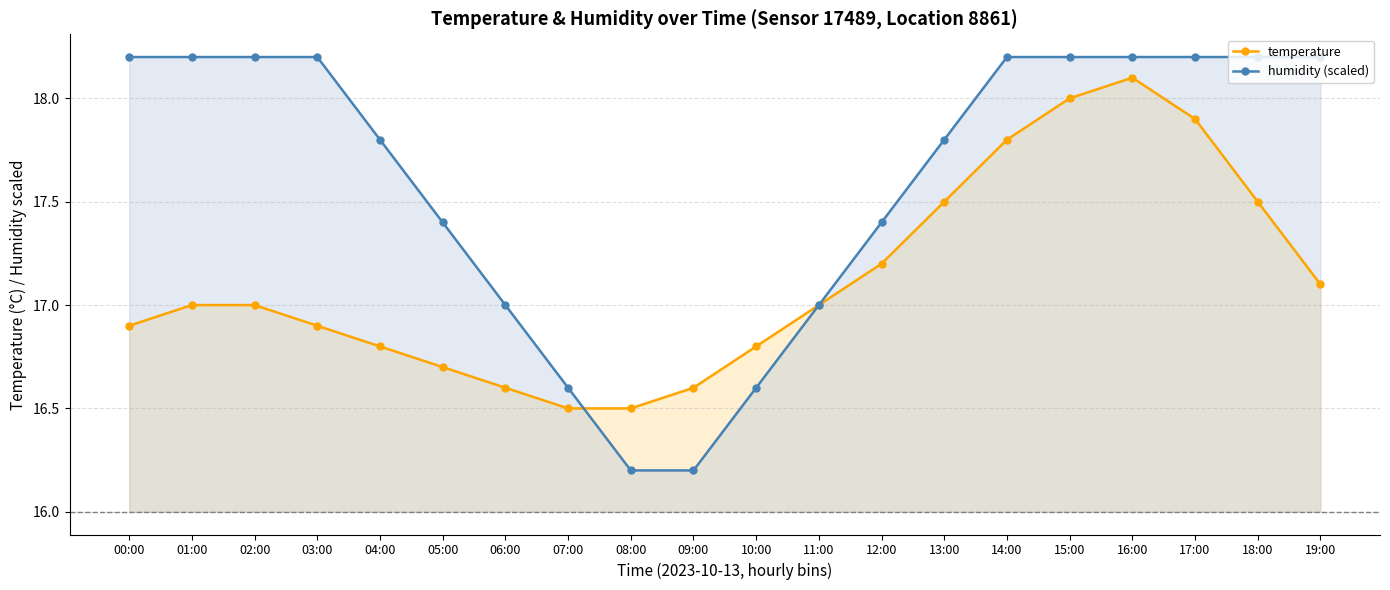

Which has a higher value, 11:00 or 04:00?

11:00